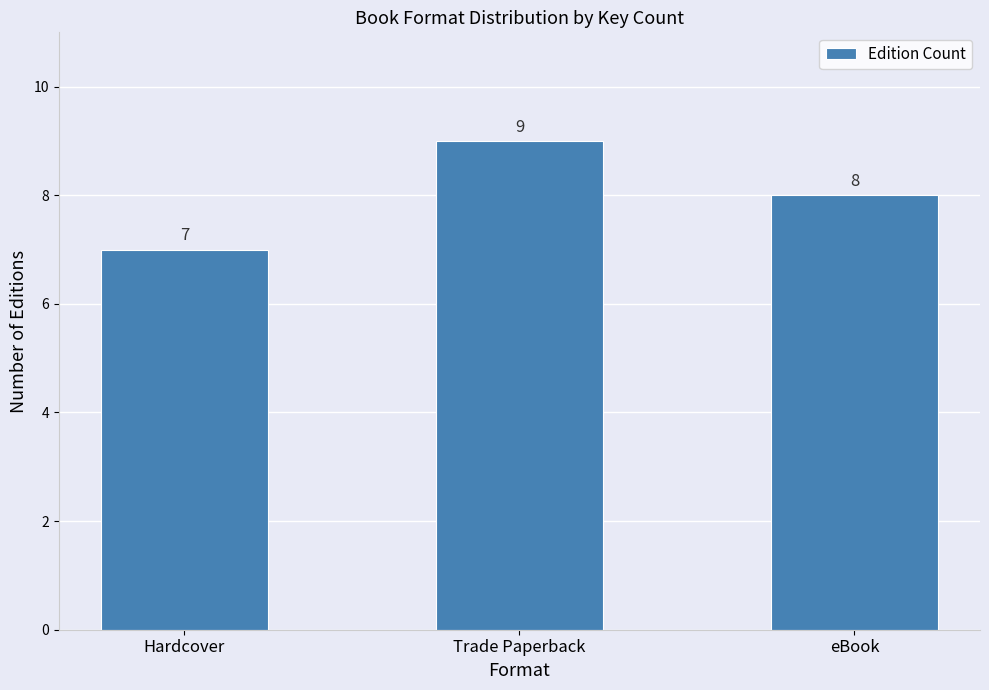

What is the label of the 2nd bar from the left?

Trade Paperback